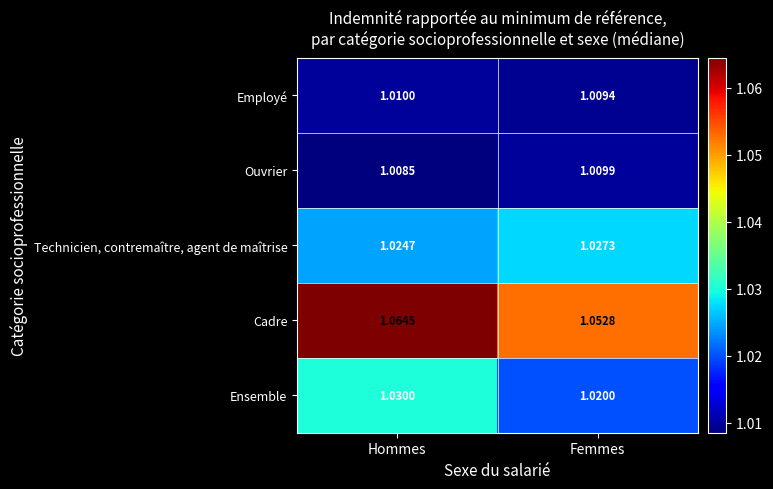

Which category has the highest value in the Cadre series?

Hommes